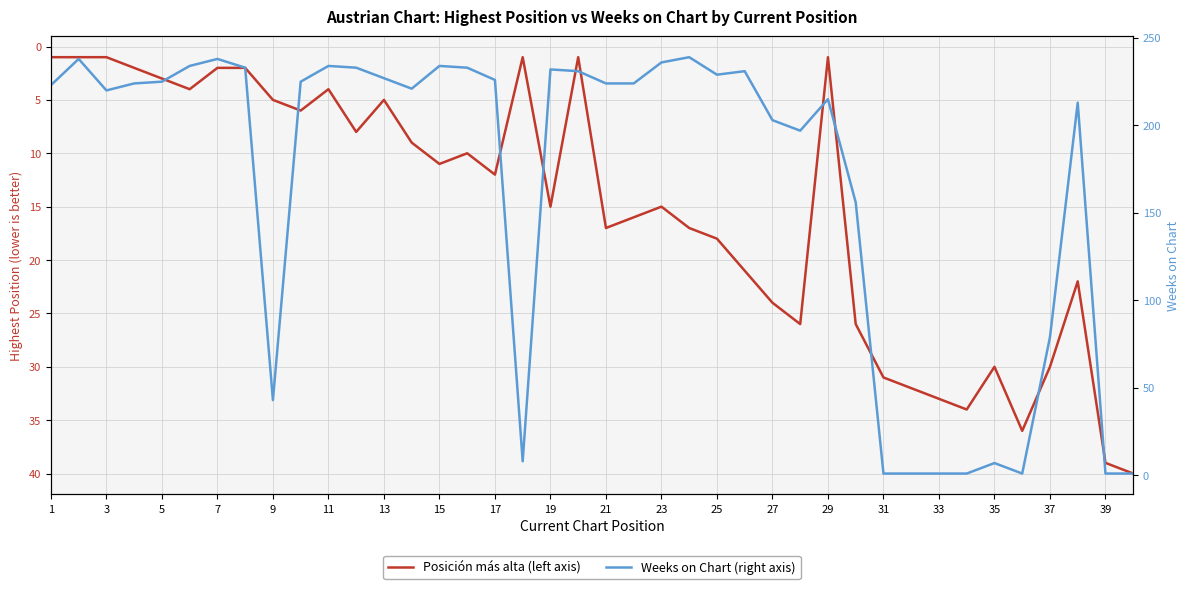

Is this an area chart (filled region under the line)?

No